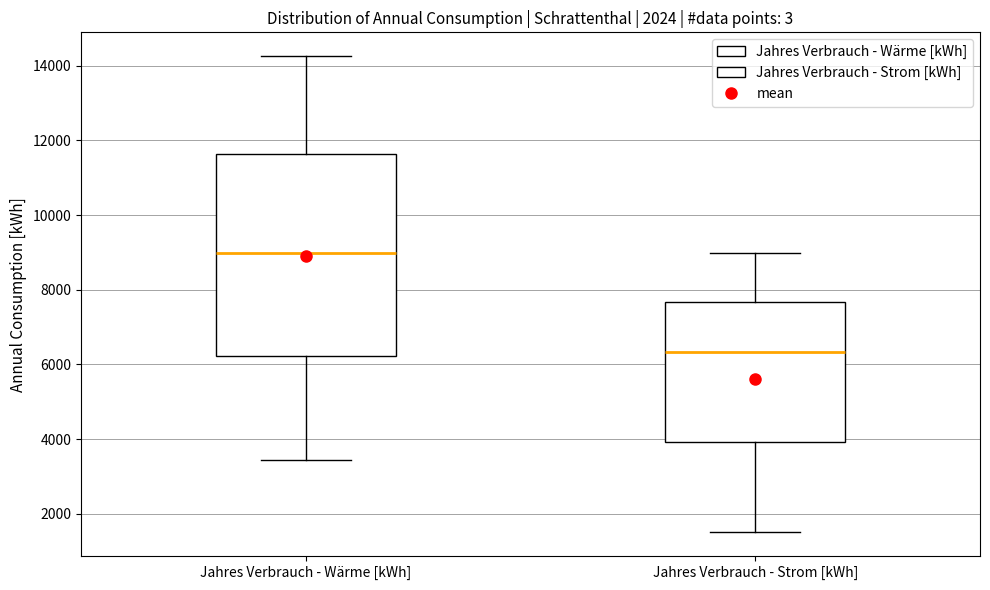

Reading left to right, transcribe this box plot: for each box, give where its median line is, the range the box spans, and where its two whiskers end, as read against the y-axis. The values are not printed on the chart, so give them approximately, as read against the axis.

Jahres Verbrauch - Wärme [kWh]: median 9000, box 6200 to 11600, whiskers 3400 to 14200
Jahres Verbrauch - Strom [kWh]: median 6400, box 4000 to 7600, whiskers 1600 to 9000